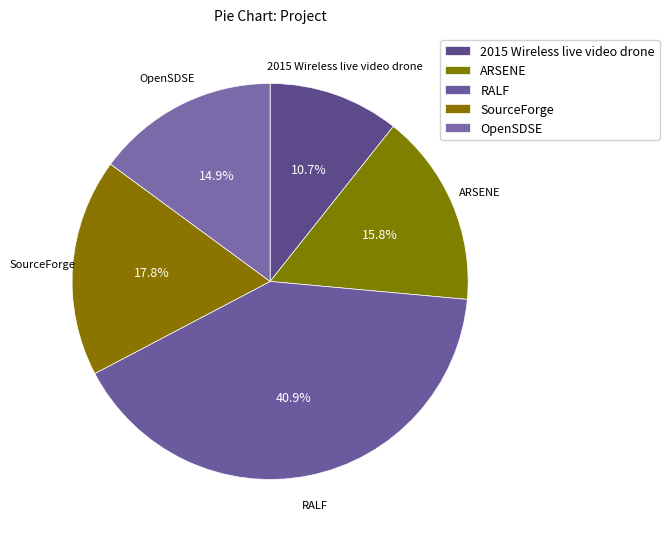

Count the number of slices in the pie.

5